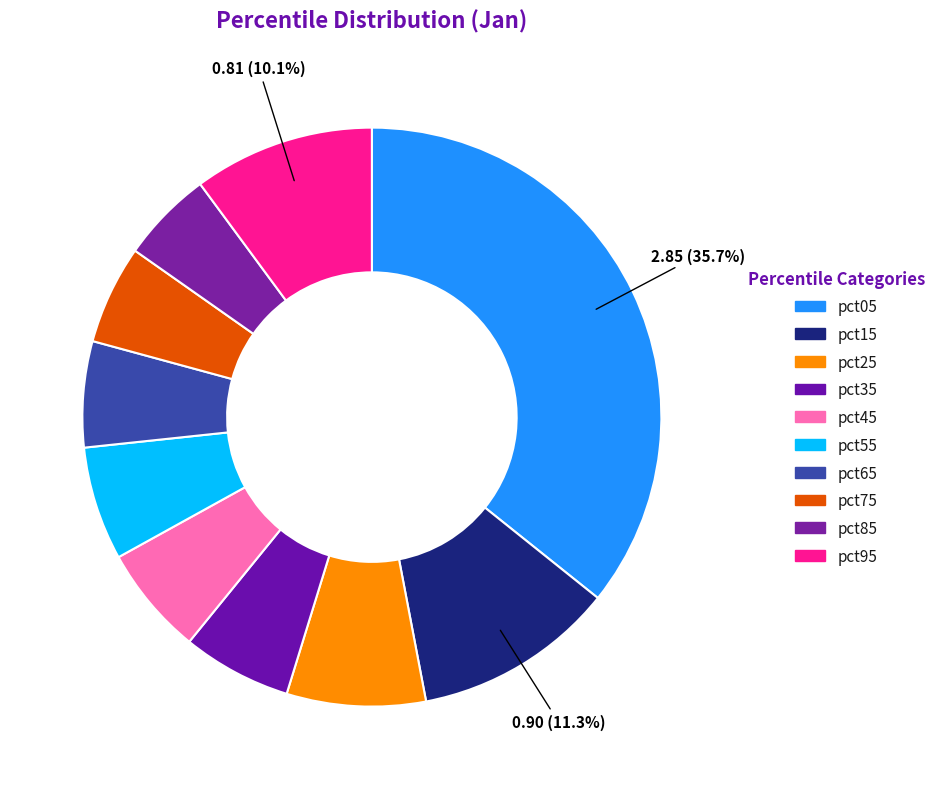

How many segments does this pie chart have?

10